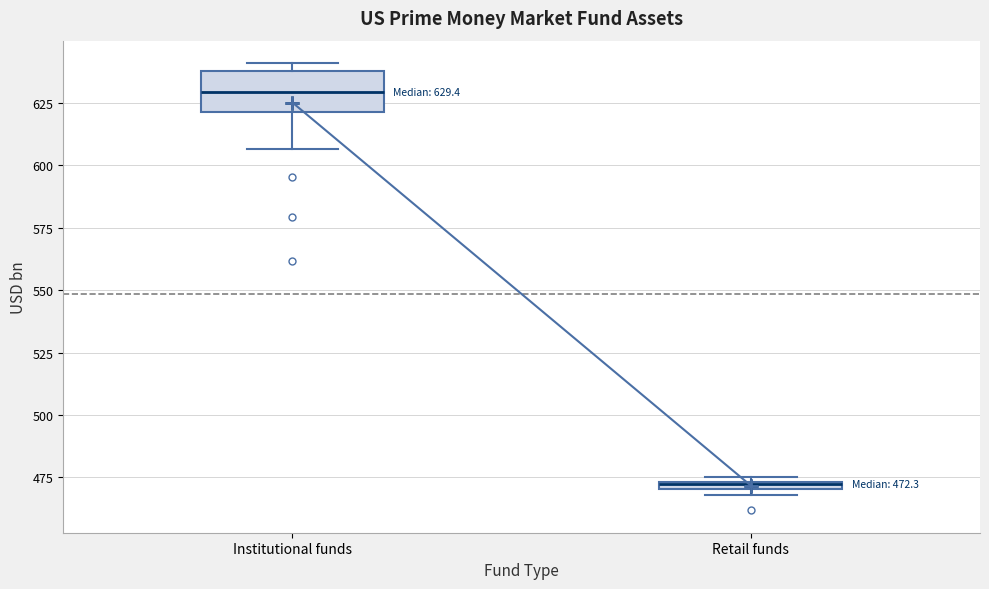

Which box is the tallest, from its lower edge to its upper edge?

Institutional funds